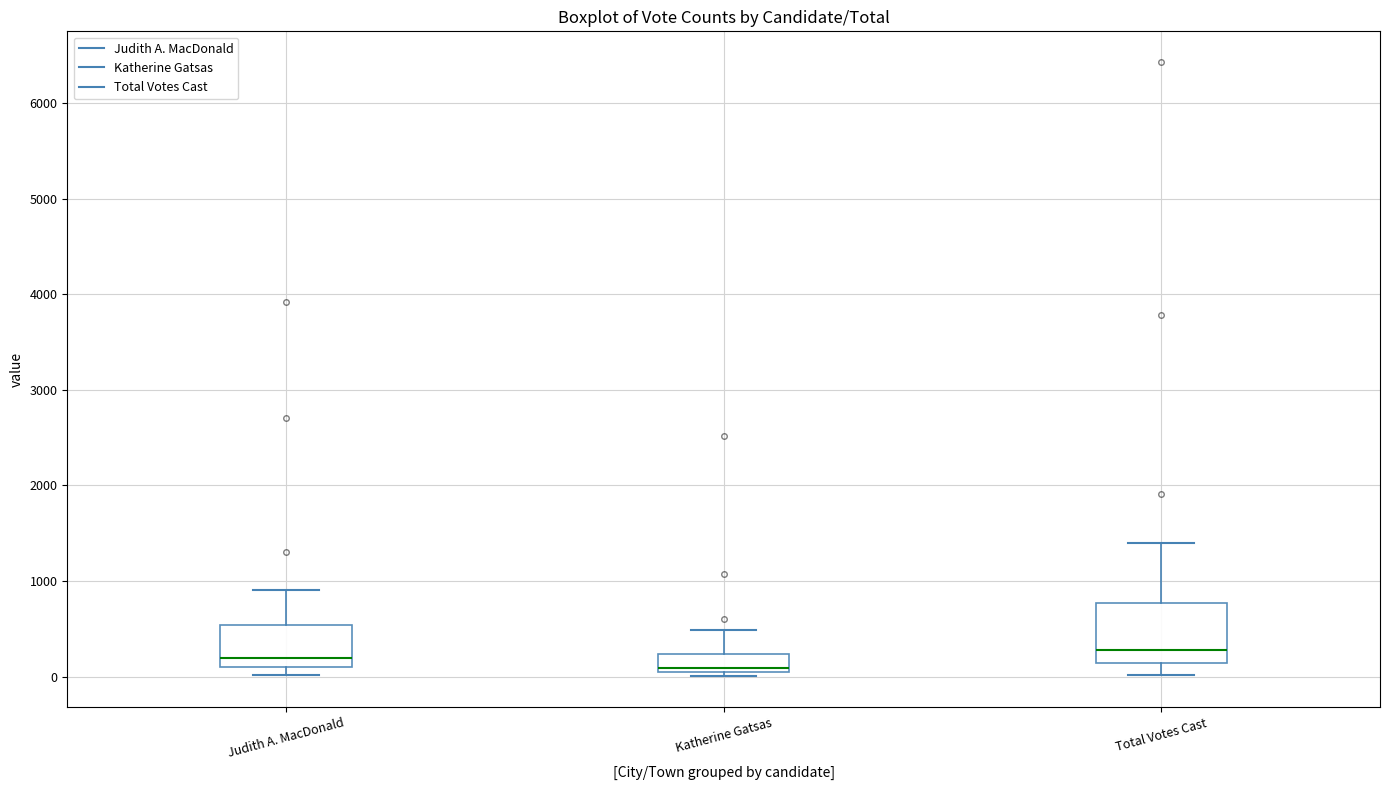

Reading left to right, transcribe this box plot: for each box, give where its median line is, the range the box spans, and where its two whiskers end, as read against the y-axis. The values are not printed on the chart, so give them approximately, as read against the axis.

Judith A. MacDonald: median 200, box 100 to 500, whiskers 0 to 900
Katherine Gatsas: median 100, box 0 to 200, whiskers 0 (just below the box's lower edge) to 500
Total Votes Cast: median 300, box 100 to 800, whiskers 0 to 1400